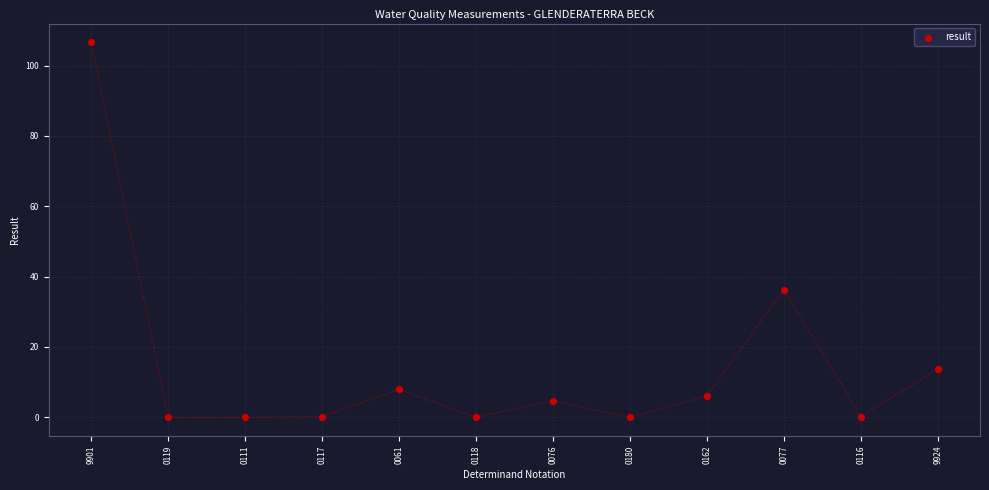

What is the average Y value?

14.6